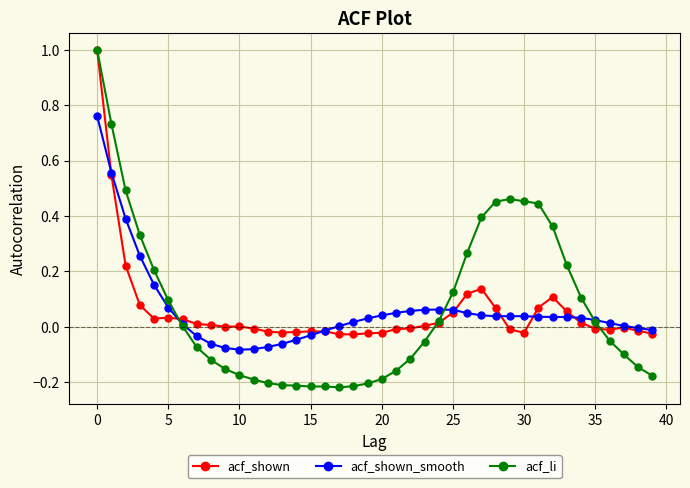

What is the maximum value shown in the chart?

1.0